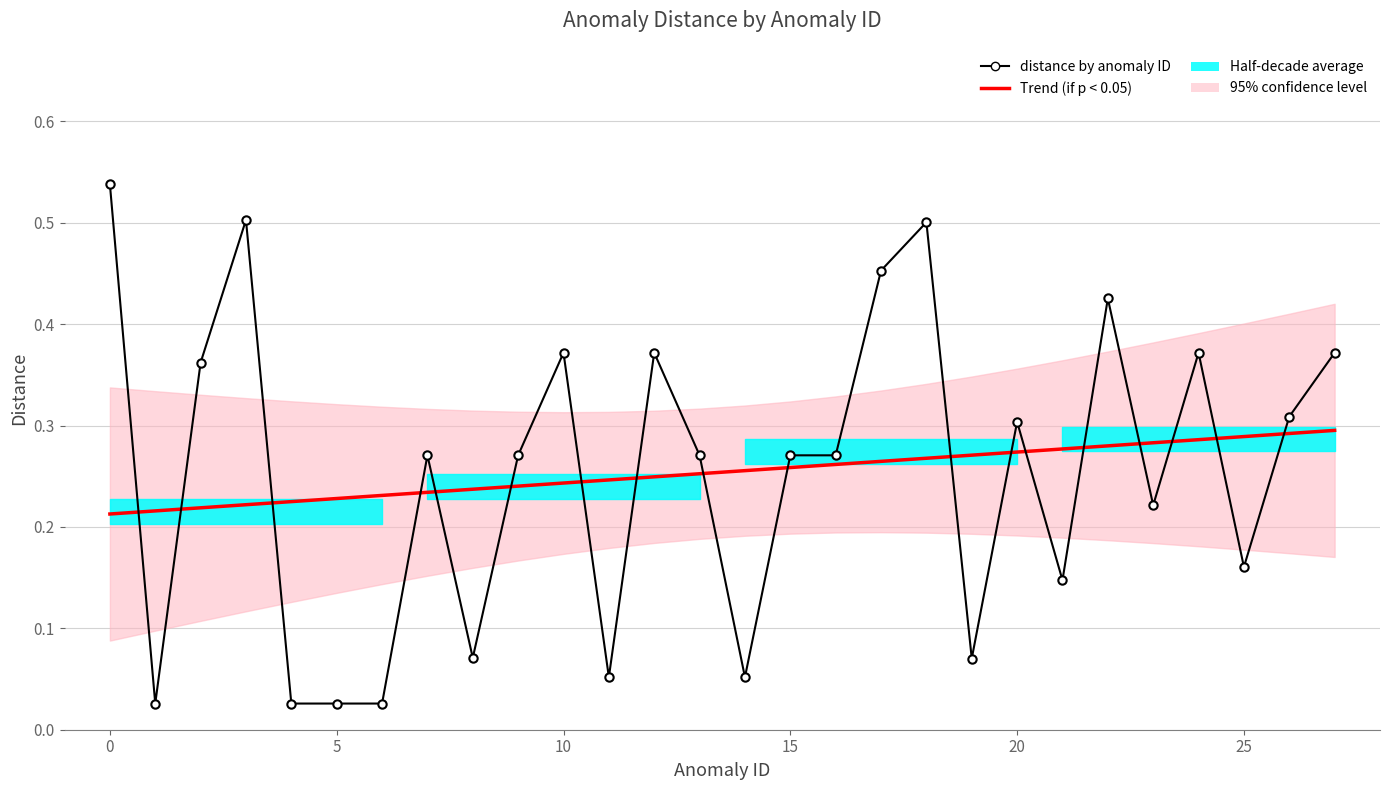

What is the average value of the Trend (if p < 0.05) series?

0.3